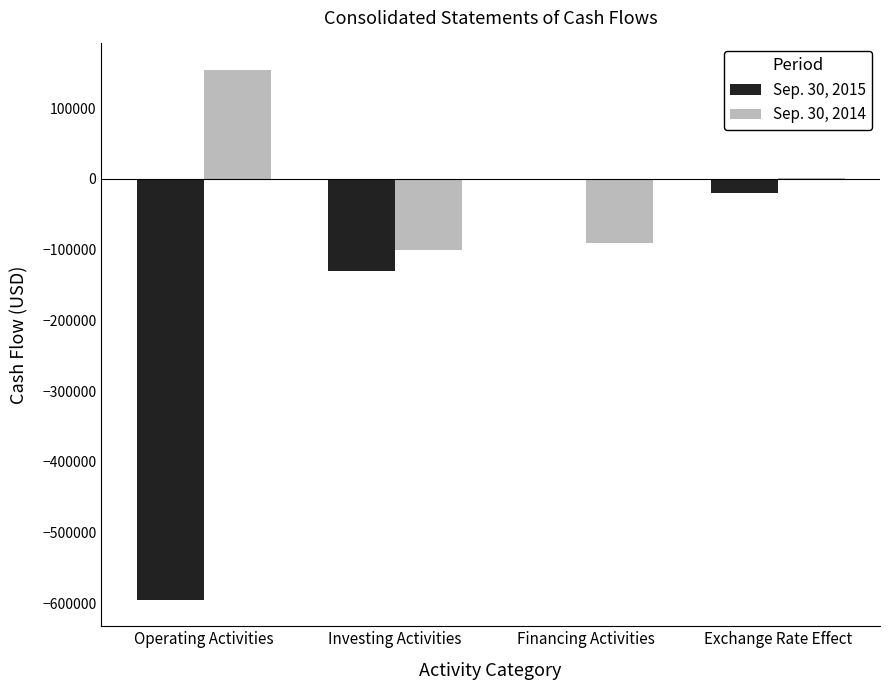

Where is Sep. 30, 2014 nearest to the value 26500?

Exchange Rate Effect